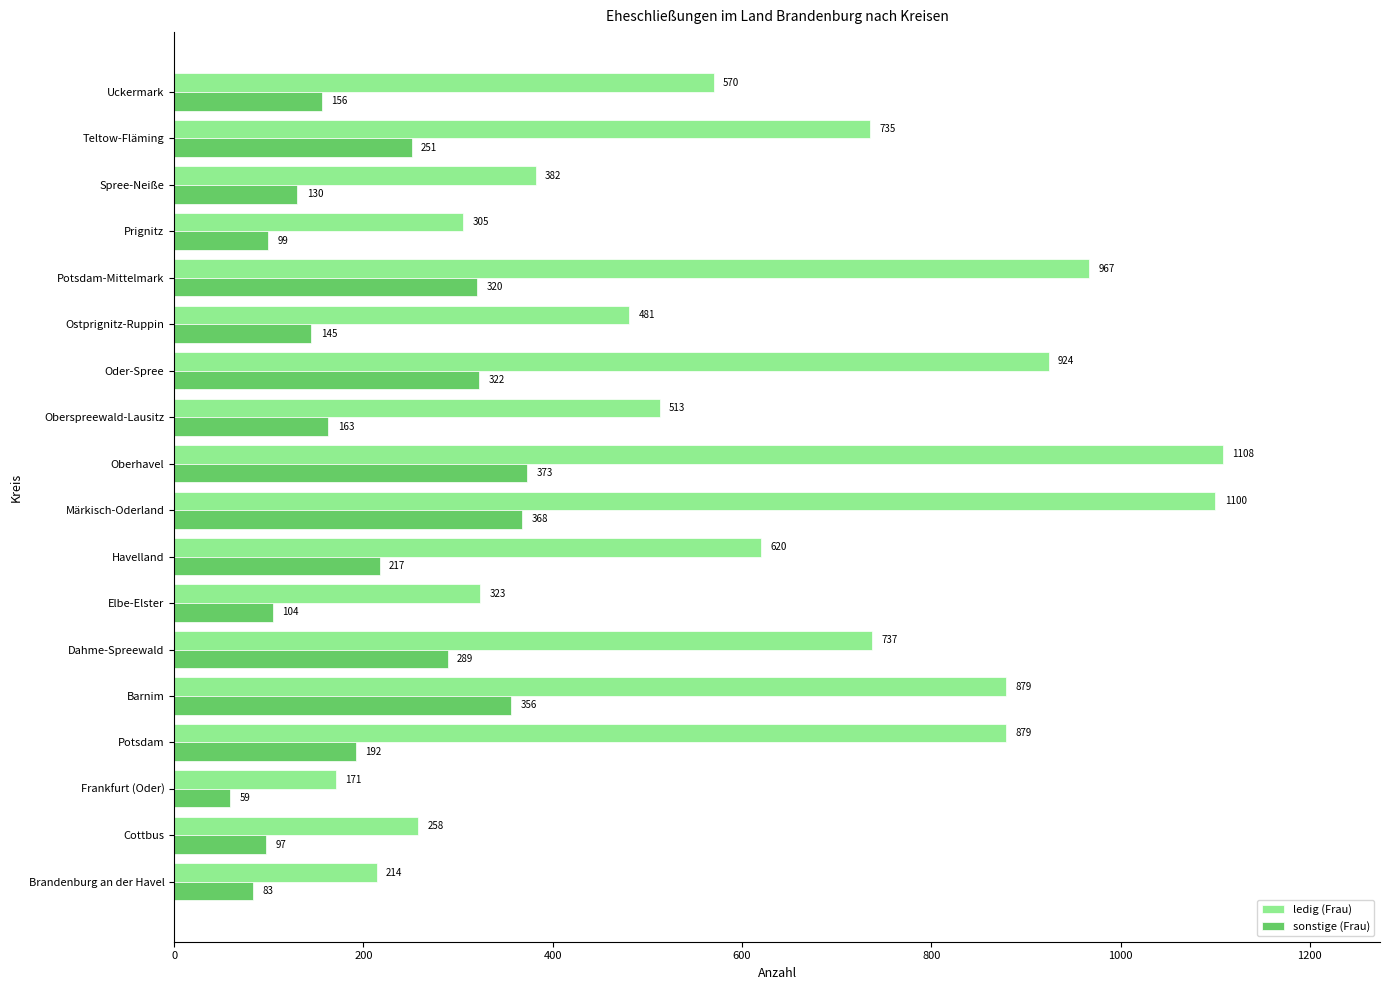

Rank the series by their maximum value, from highest to lowest.

ledig (Frau), sonstige (Frau)